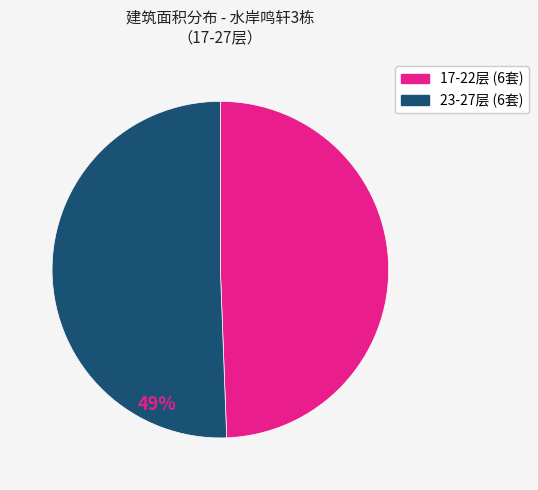

Is there any slice that represents more than half of the pie?

Yes